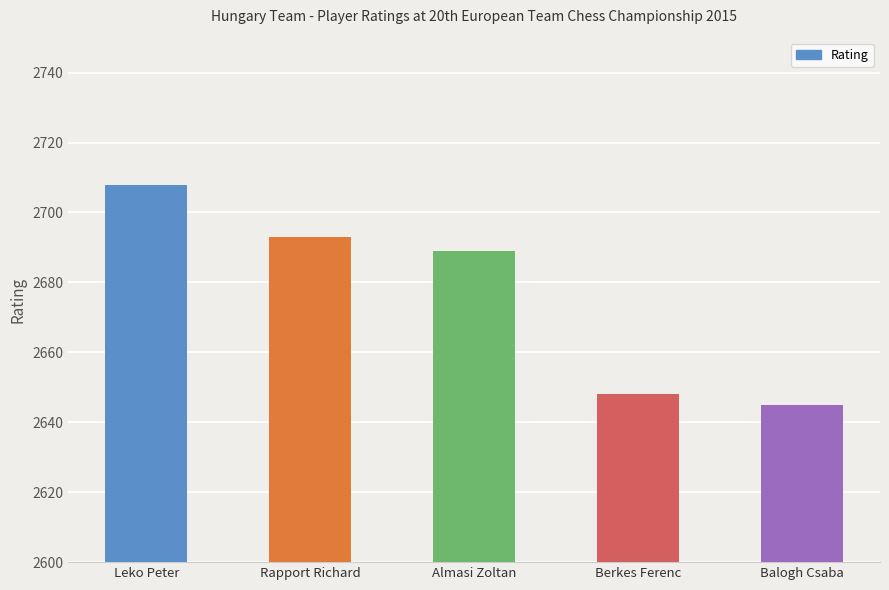

What is the sum of all values?

13383